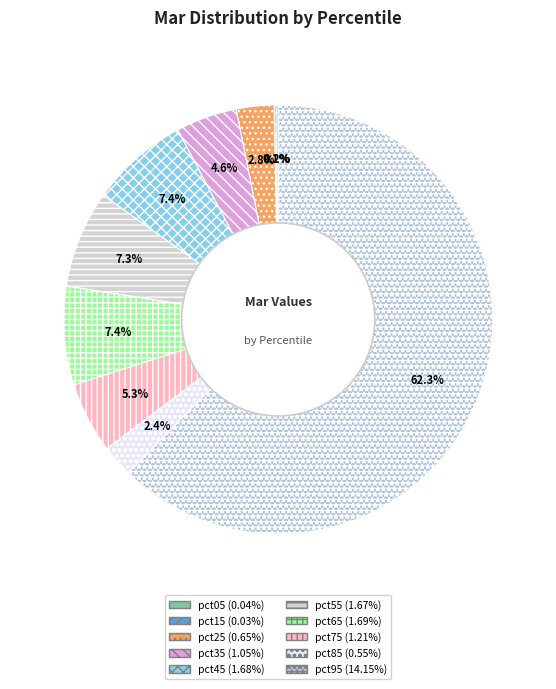

Combined, do pct75 and pct55 account for over 50%?

No